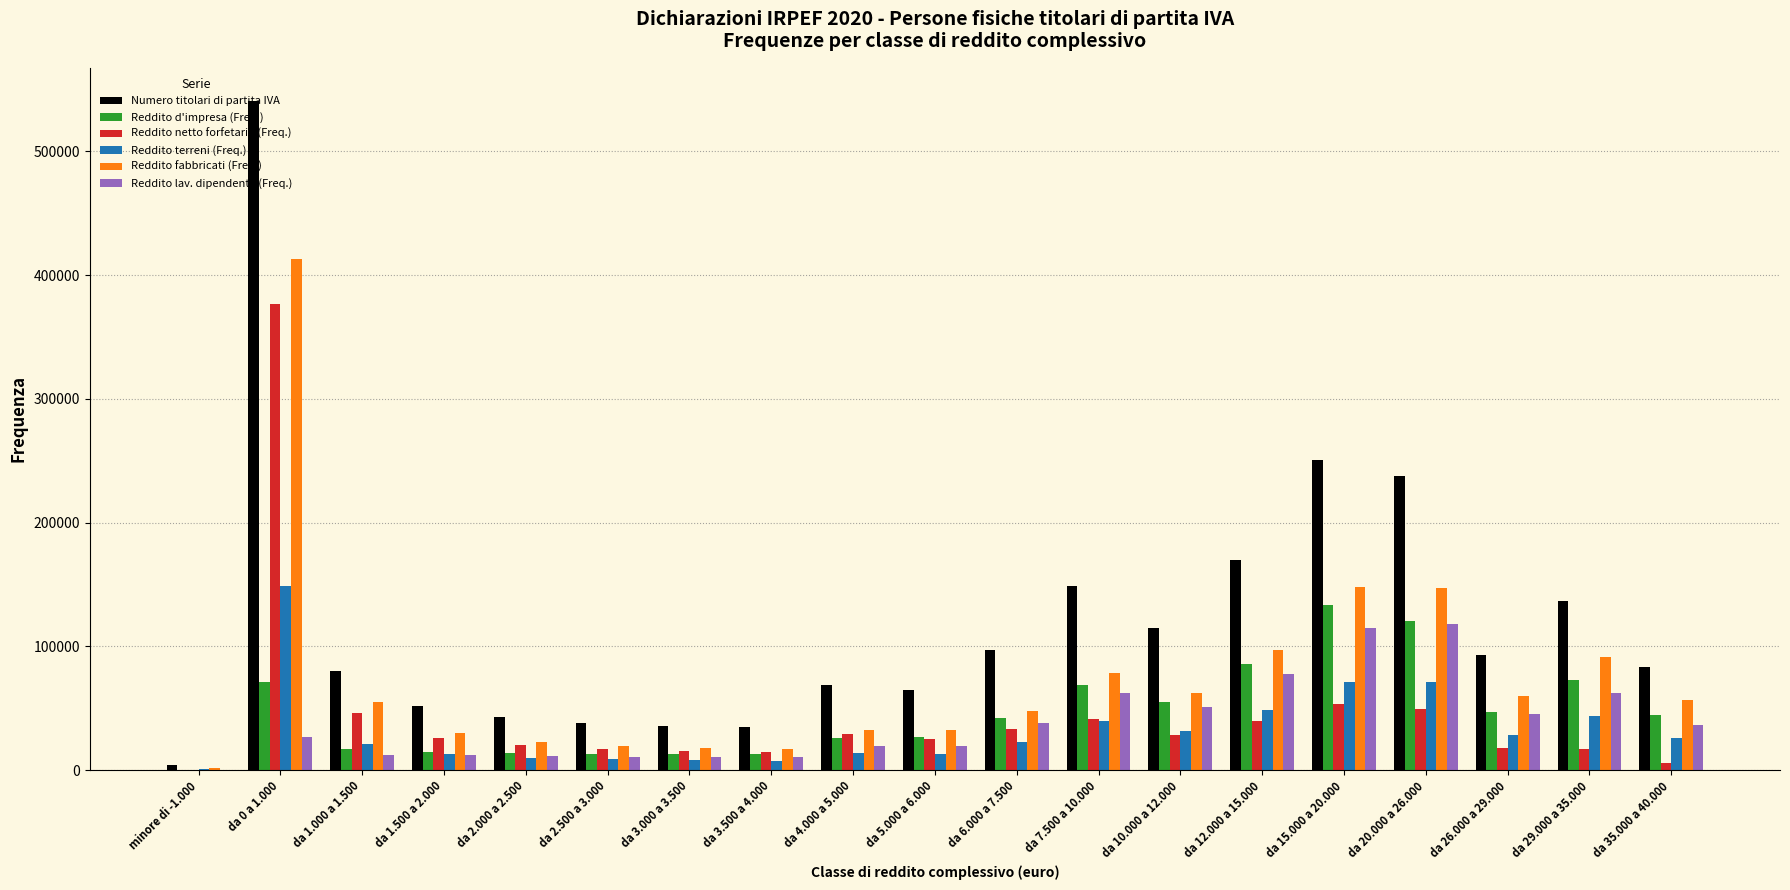

Is it true that Reddito lav. dipendente (Freq.) equals 50660 at da 10.000 a 12.000?

True